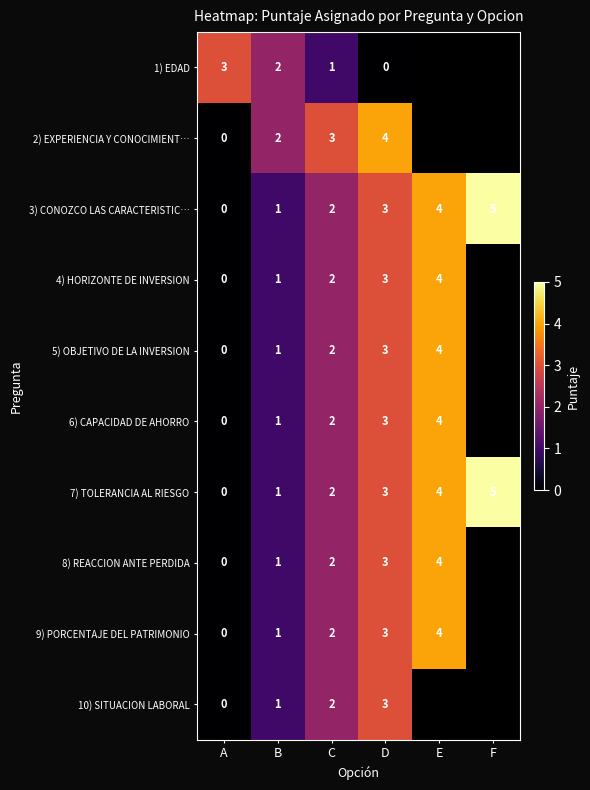

What is the maximum value shown in the chart?

5.0